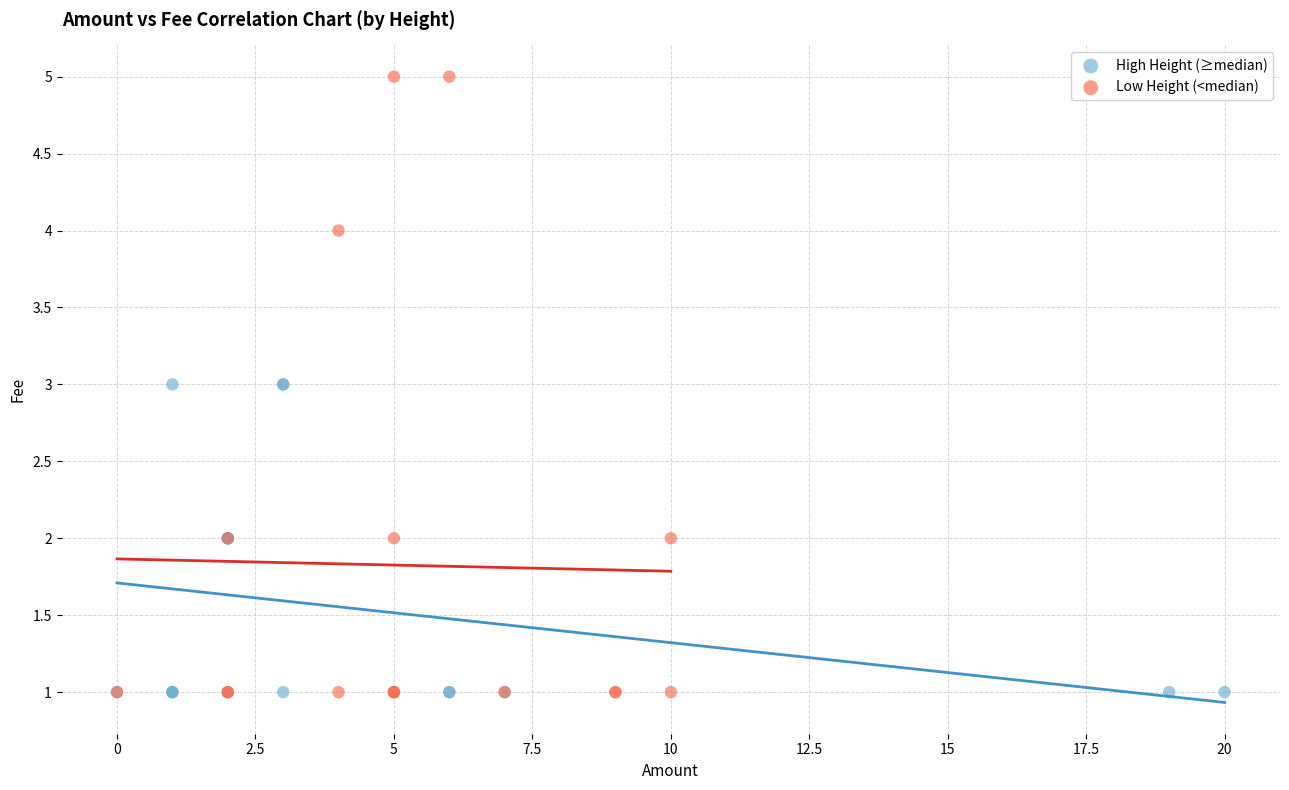

What are all the series names shown in the legend?

High Height (≥median), Low Height (<median)